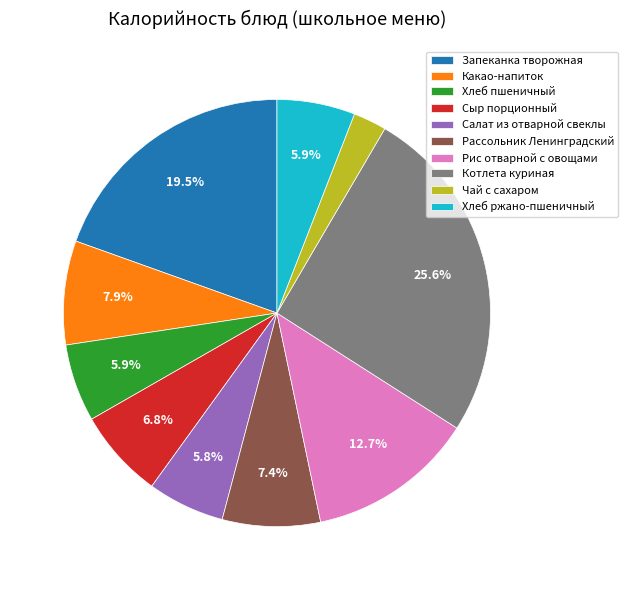

Is there a majority slice in this chart?

No